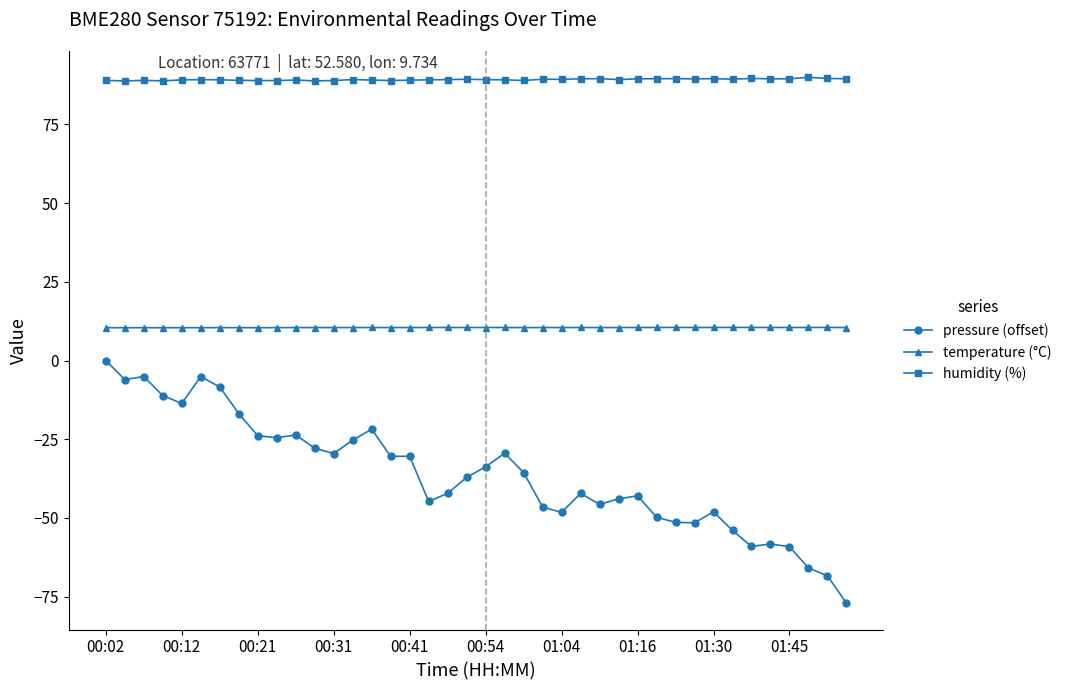

What is the value of the pressure (offset) point at the 28th from the left?

-44.0